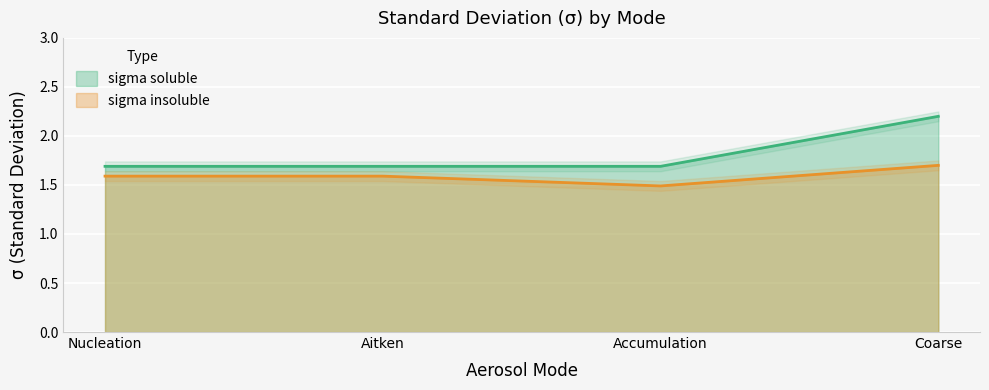

List the series in order of their overall mean, lowest first.

sigma_insoluble, sigma_soluble